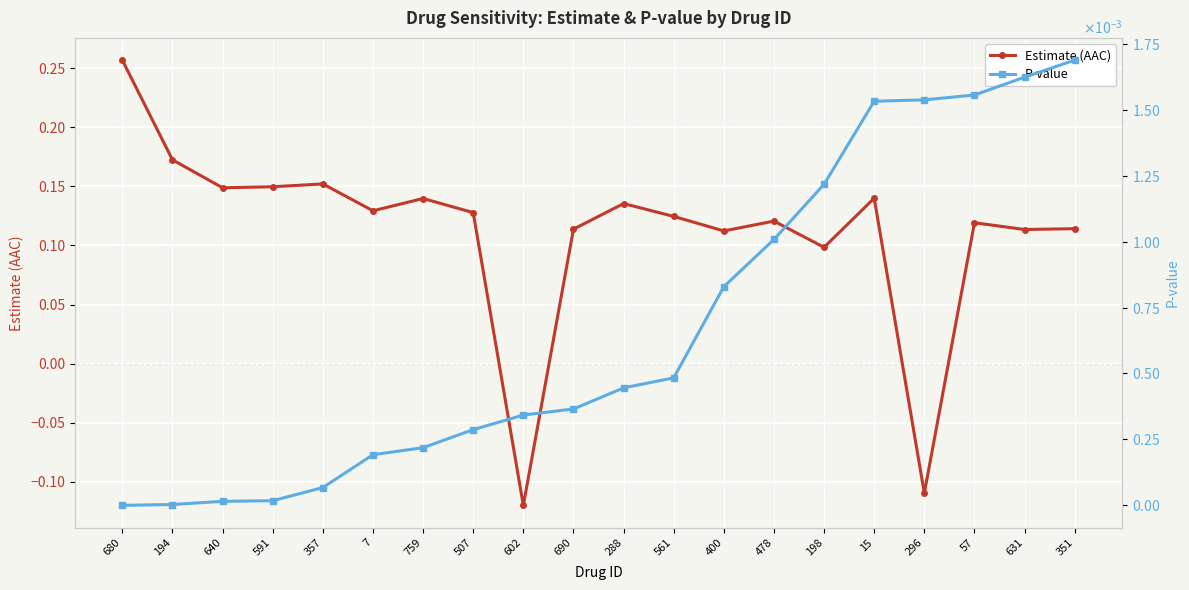

Count the number of categories in the chart.

20